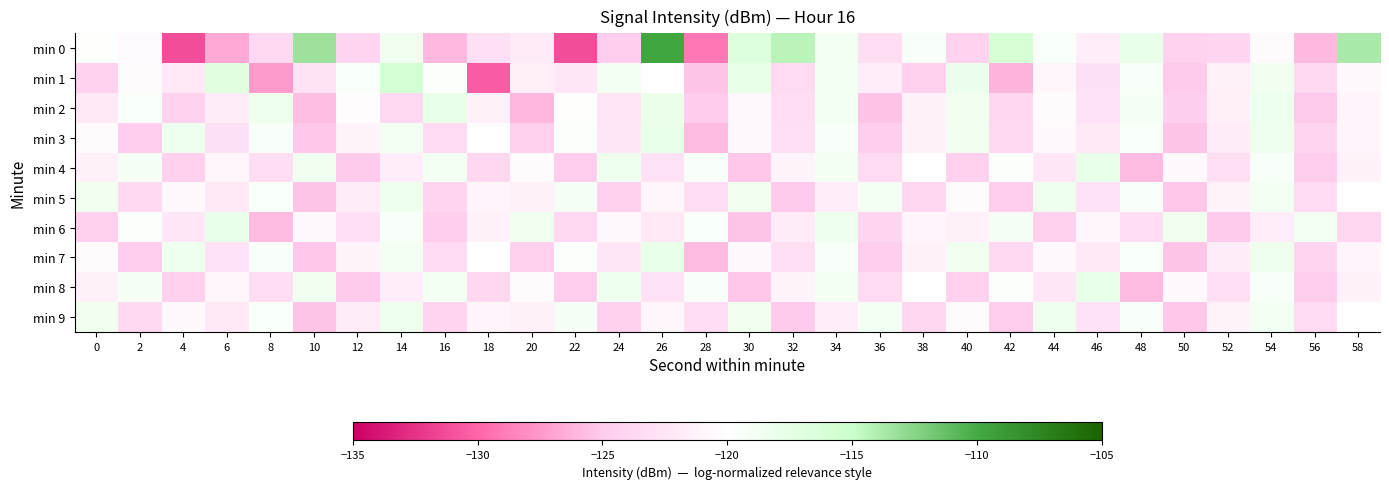

At which category does the chart reach its peak across all series?

26